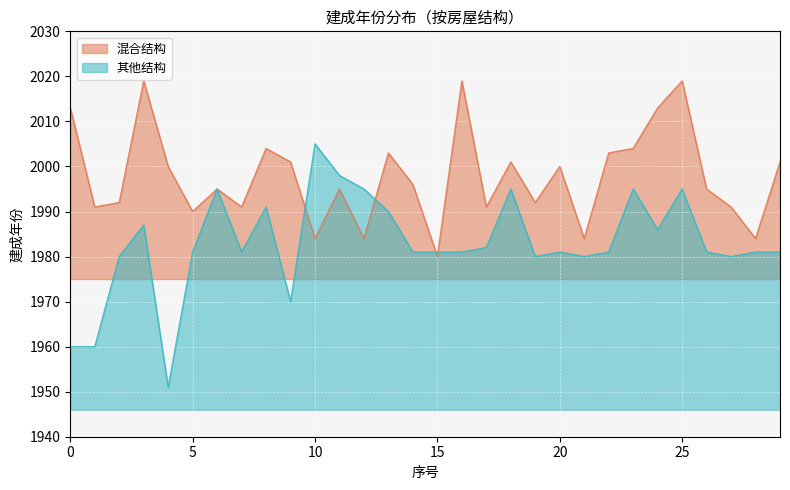

What is the value of the 混合结构 point at the 7th from the left?

1995